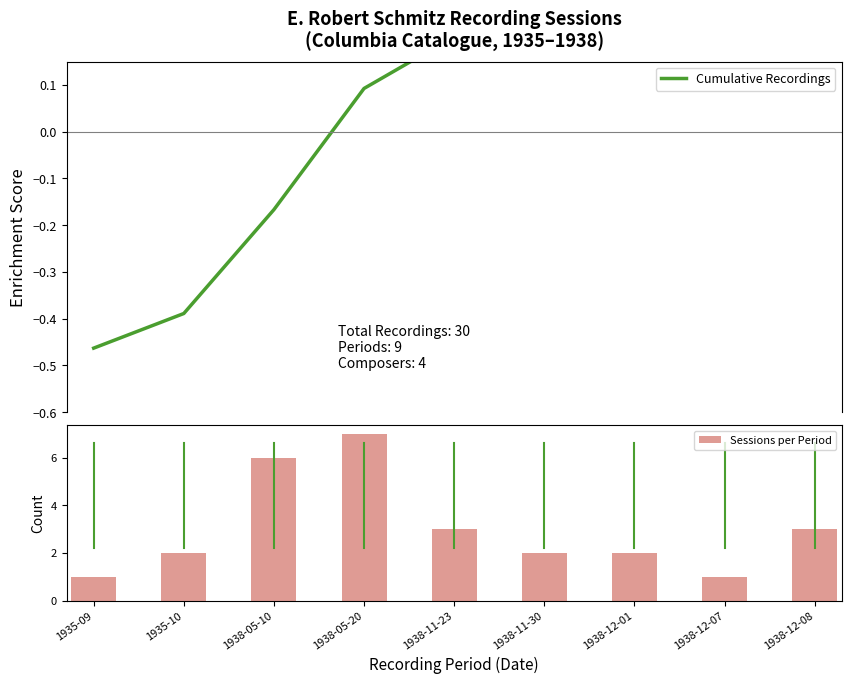

What is the spread (max minus min) of values at 1938-12-08?

2.5